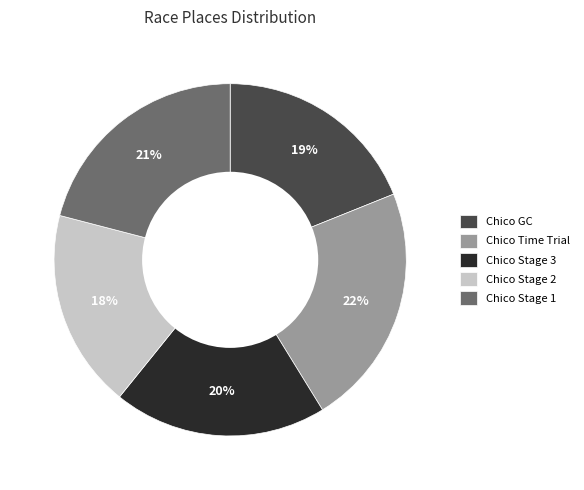

Do Chico Stage 2 and Chico Stage 1 together represent more than half of the pie?

No